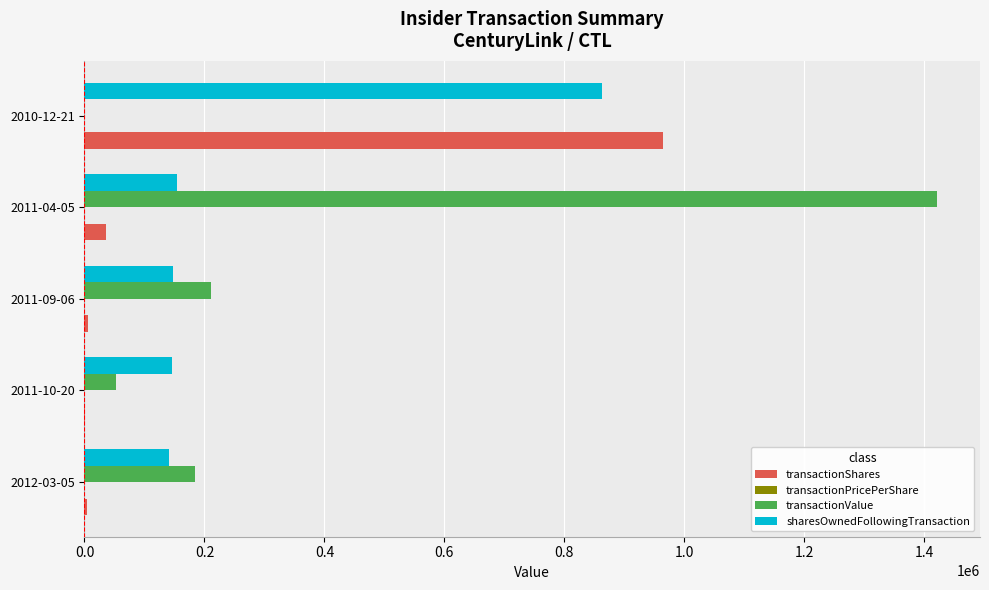

Between 2011-09-06 and 2011-04-05, which series saw the biggest shift?

transactionValue